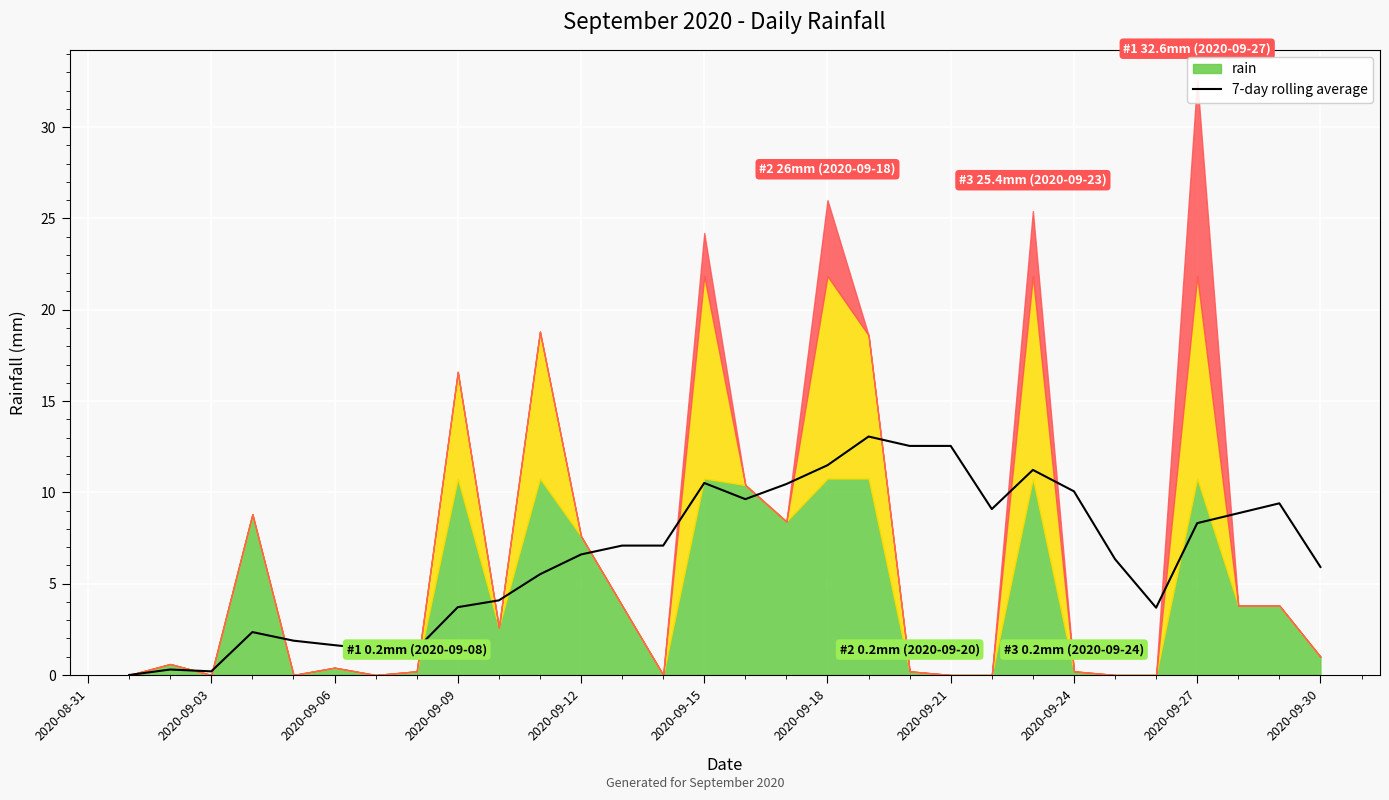

What is the highest value of the 7-day rolling average series?

13.1